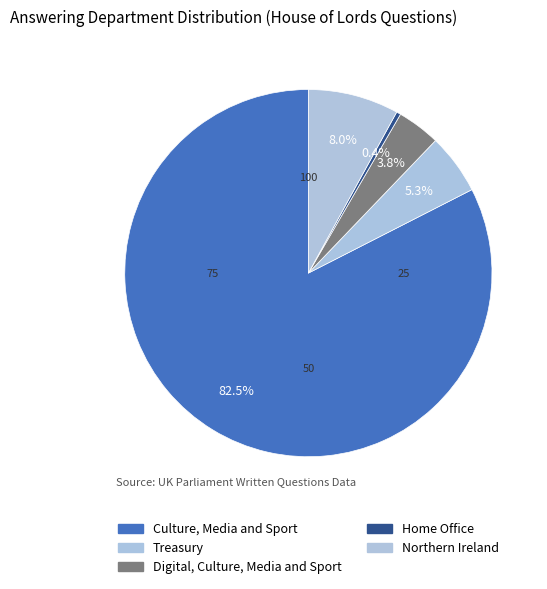

Does Culture, Media and Sport account for over 50% of the chart?

Yes